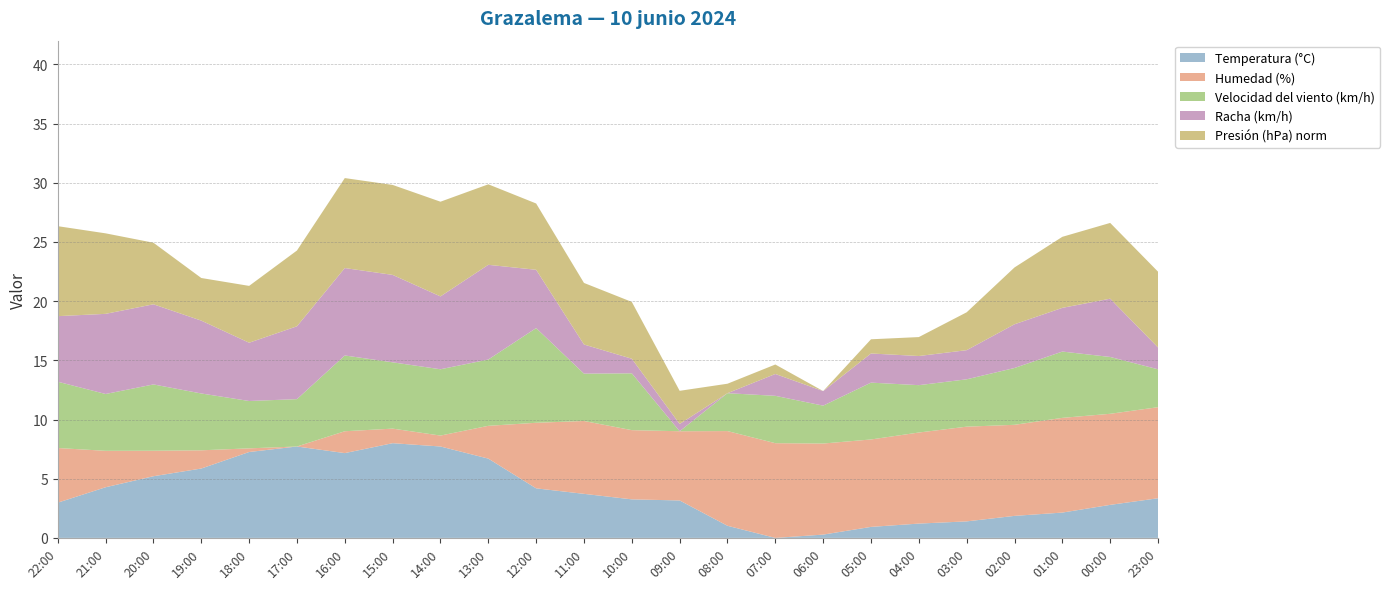

What is the total value across all series at 19:00?

22.0